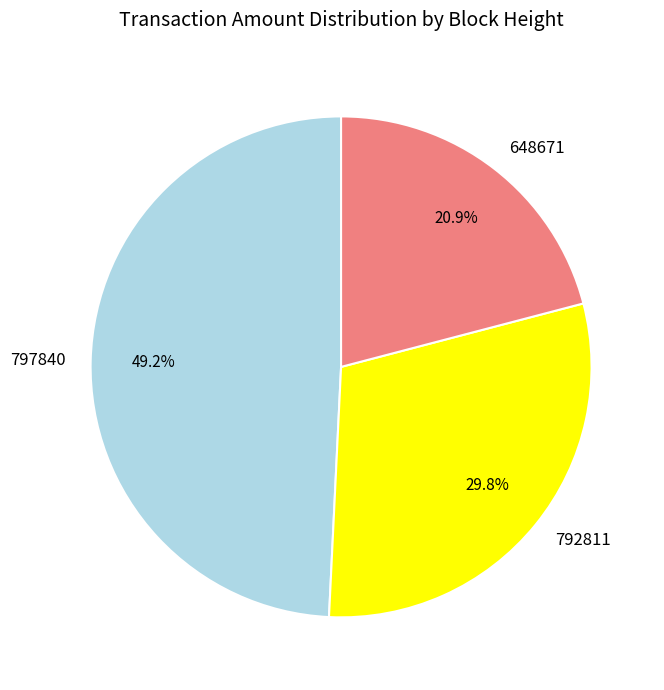

To the nearest percent, what percentage of the pie is 792811?

30%